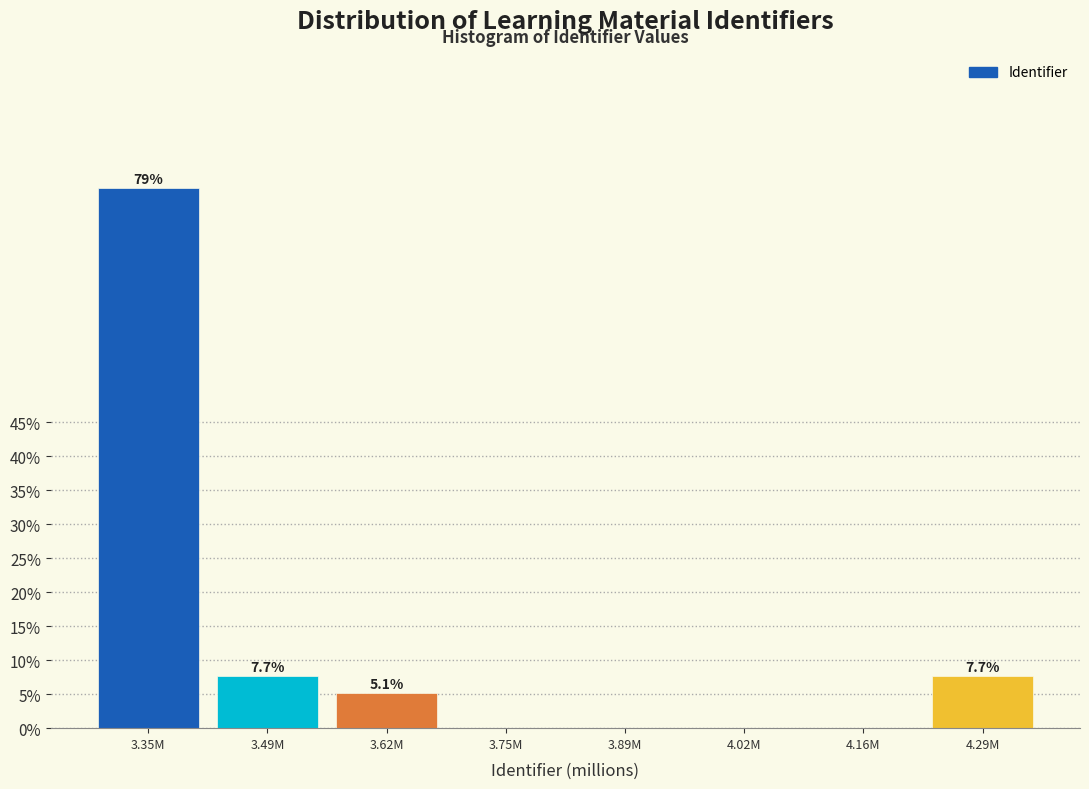

Reading left to right, what are all the values shown in this chart?

3.35M=79.5	3.49M=7.7	3.62M=5.1	3.75M=0.0	3.89M=0.0	4.02M=0.0	4.16M=0.0	4.29M=7.7